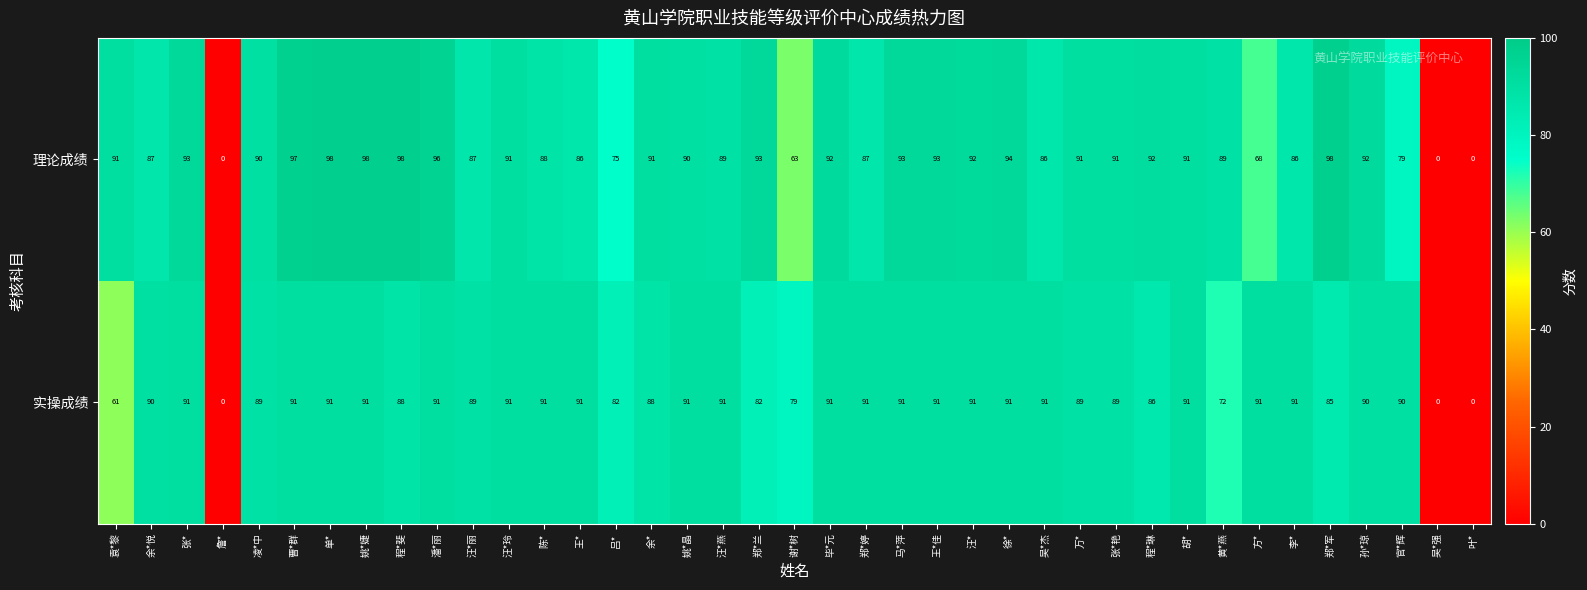

How many series are shown in this chart?

2